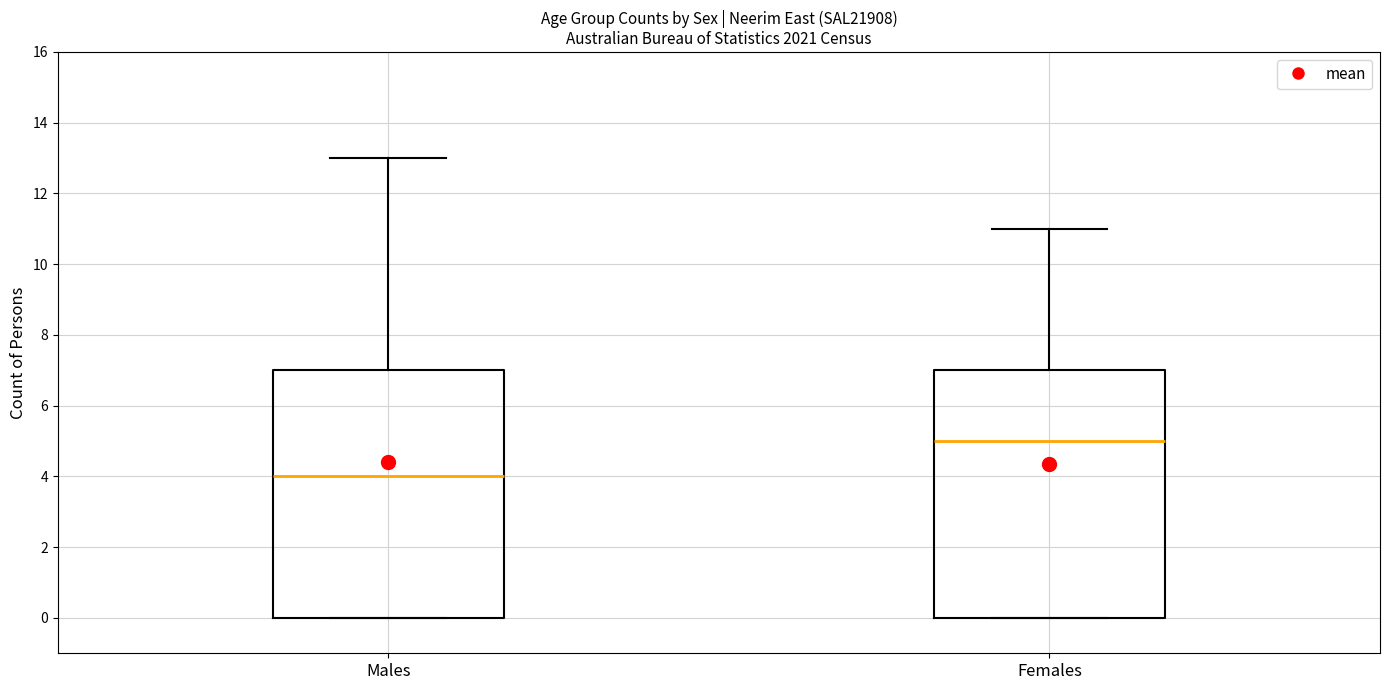

Reading left to right, read every box against the y-axis: the position of its median line, the range the box covers, and the ends of its whiskers. The values are not printed on the chart, so give them approximately, as read against the axis.

Males: median 4, box 0 to 7, whiskers 0 to 13
Females: median 5, box 0 to 7, whiskers 0 to 11